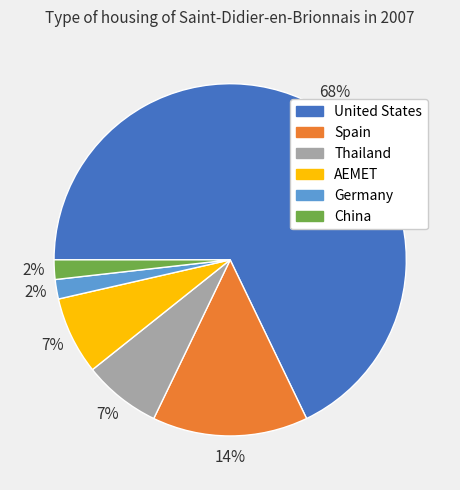

To the nearest percent, what is the difference between the largest and smallest slice percentages?

66%